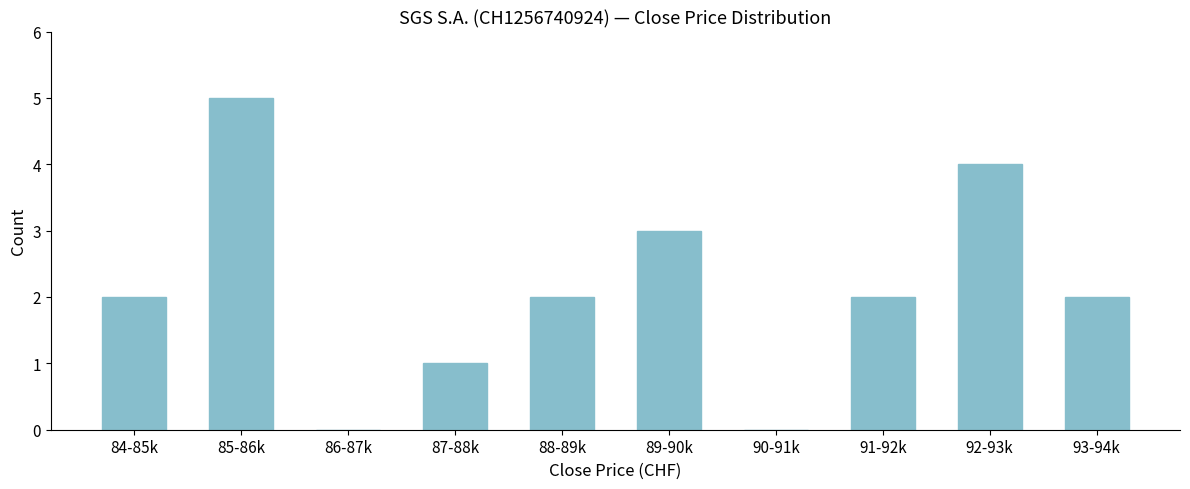

Reading left to right, extract all data points from this chart.

84-85k=2	85-86k=5	86-87k=0	87-88k=1	88-89k=2	89-90k=3	90-91k=0	91-92k=2	92-93k=4	93-94k=2